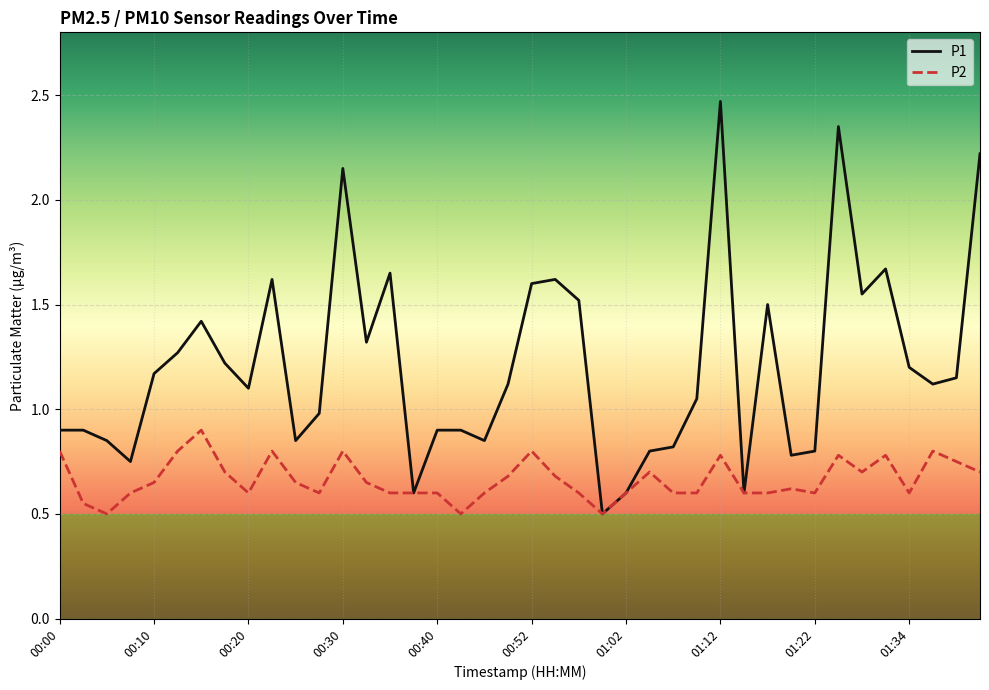

Which series has the largest range (max minus min)?

P1